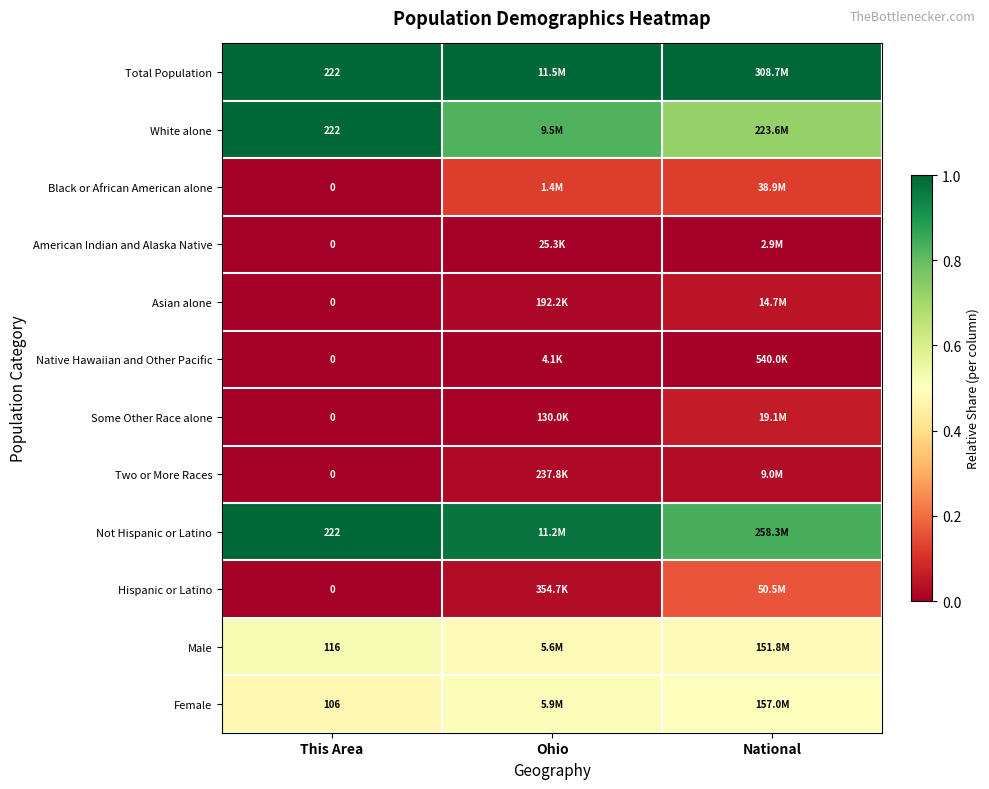

How many positive values does the Black or African American alone series have?

2